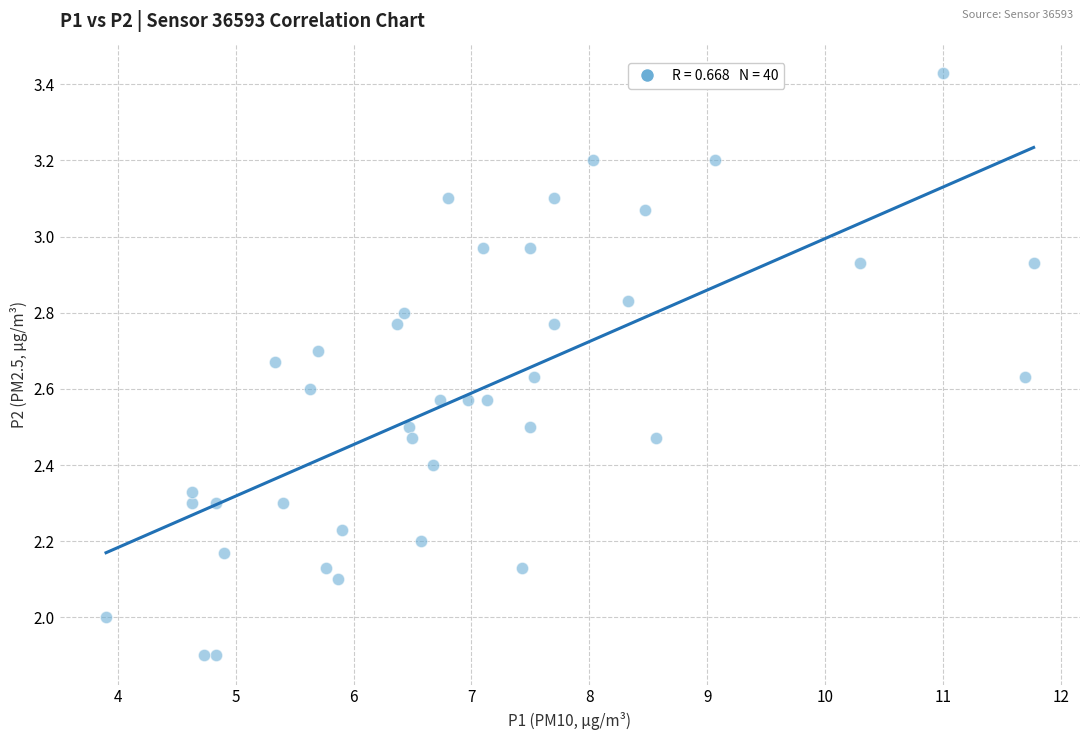

What is the range of X values (max minus min)?

7.9